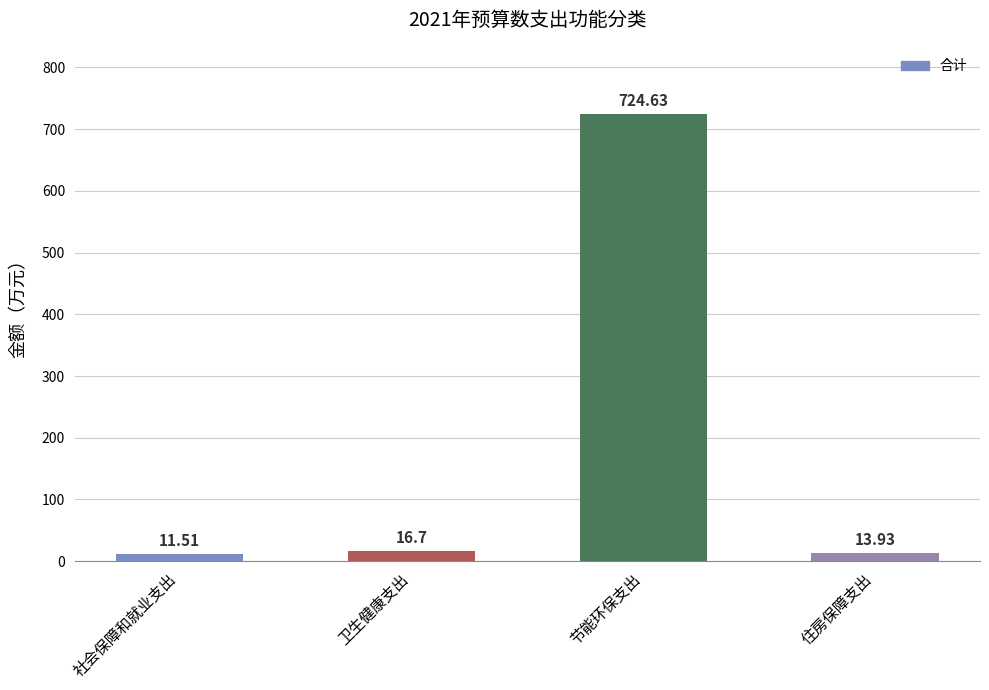

List the labels in order of value, smallest first.

社会保障和就业支出, 住房保障支出, 卫生健康支出, 节能环保支出